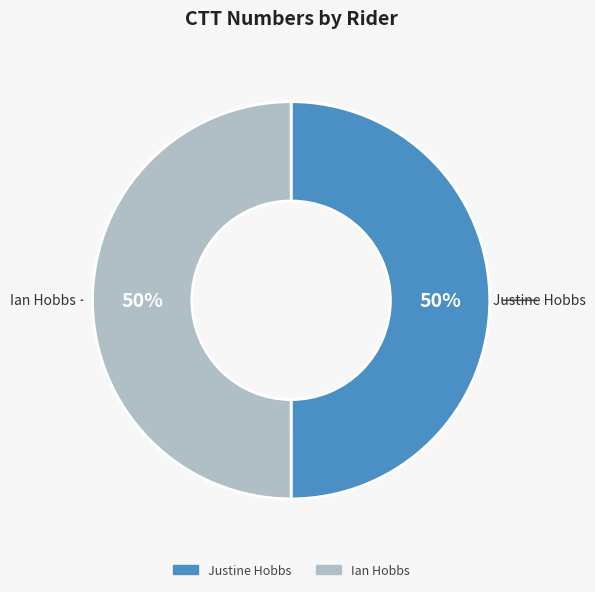

To the nearest percent, what is the average slice percentage?

50%